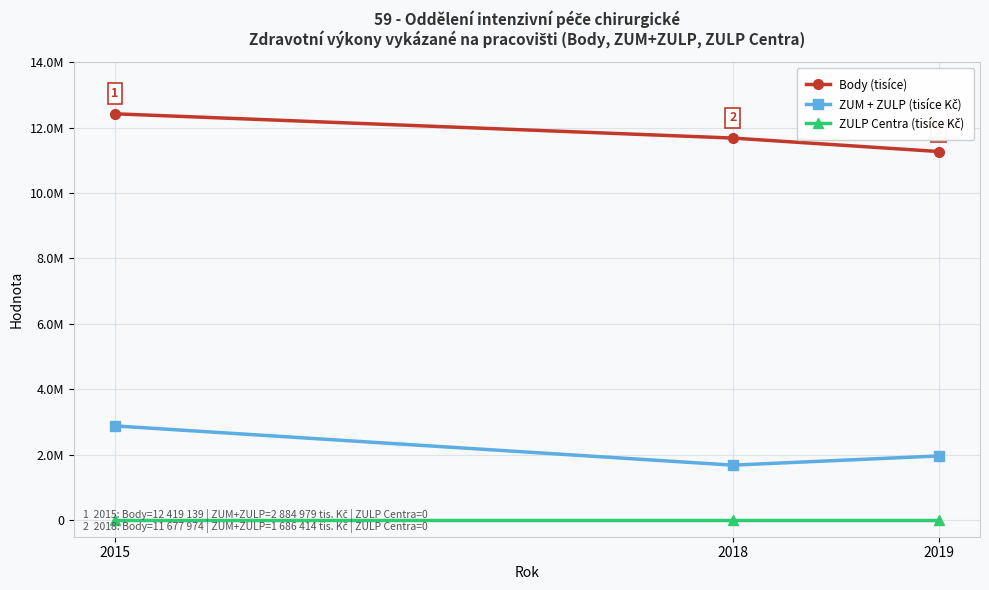

Reading right to left, list all the values displayed in this chart.

Body (tisíce): 2019=11266141.0	2018=11677974.0	2015=12419139.0
ZUM + ZULP (tisíce Kč): 2019=1967912.2	2018=1686413.9	2015=2884979.2
ZULP Centra (tisíce Kč): 2019=0.0	2018=0.0	2015=0.0